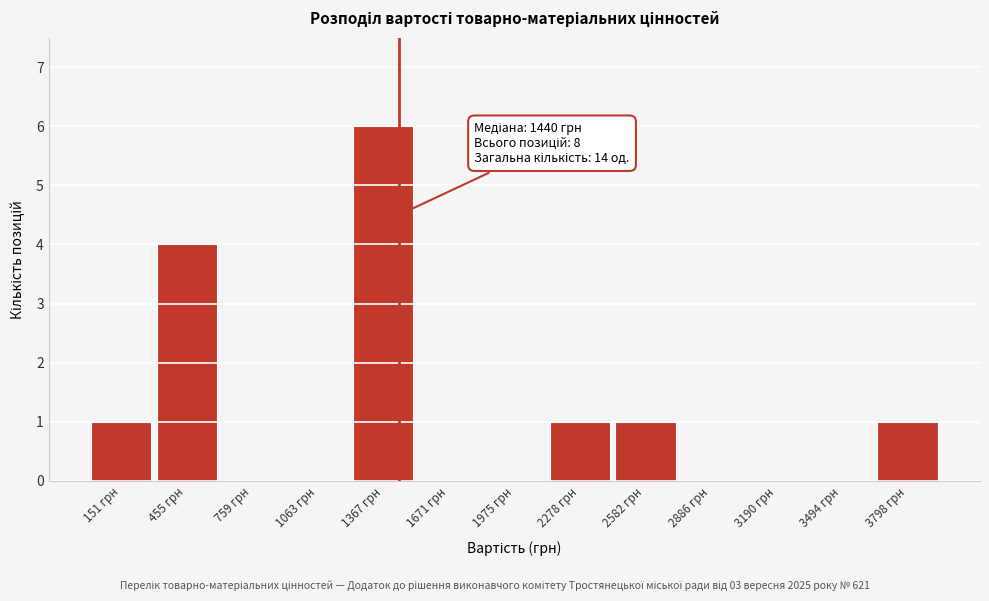

Over which range of the x-axis is the bar tallest?

1200 to 1500